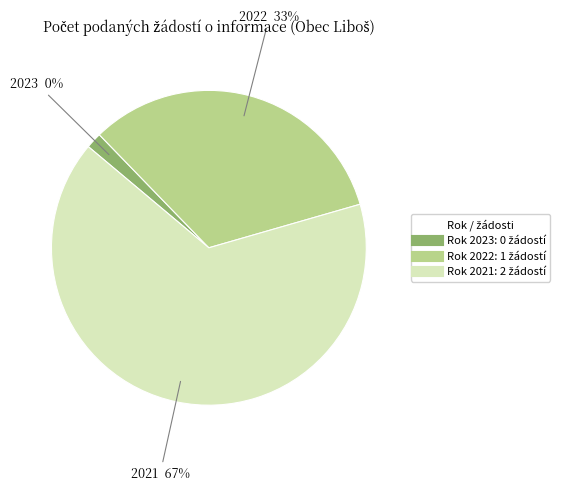

Which category has the smallest portion of the pie?

2023